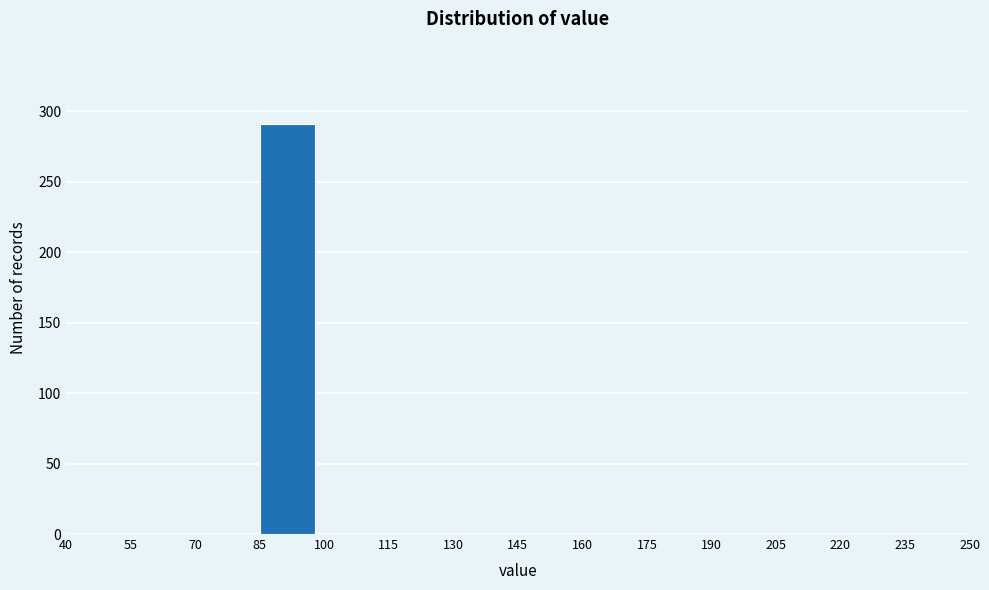

What is the height of the bar covering 85 to 100 on the x-axis? The values are not printed on the chart, so give them approximately, as read against the axis.

290